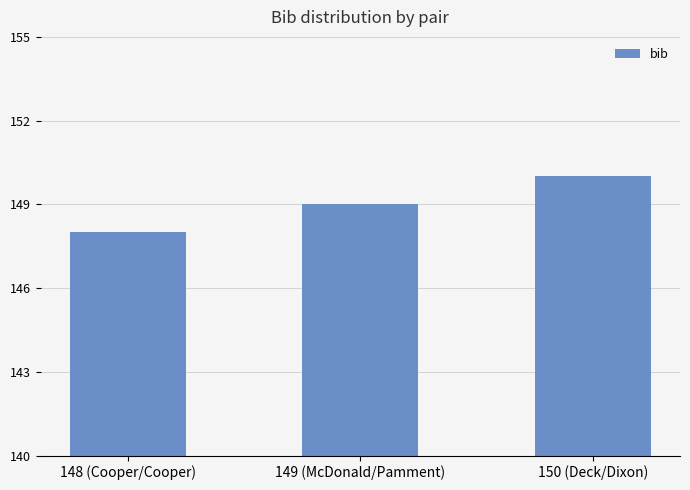

What is the difference between the maximum and minimum values?

2